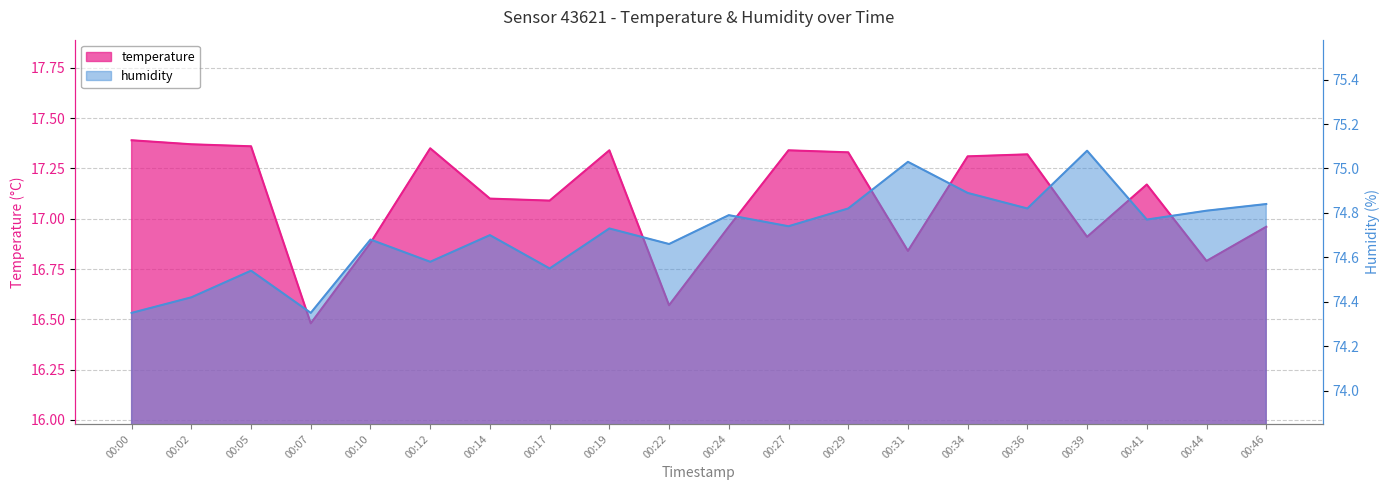

How many categories are shown in the chart?

20